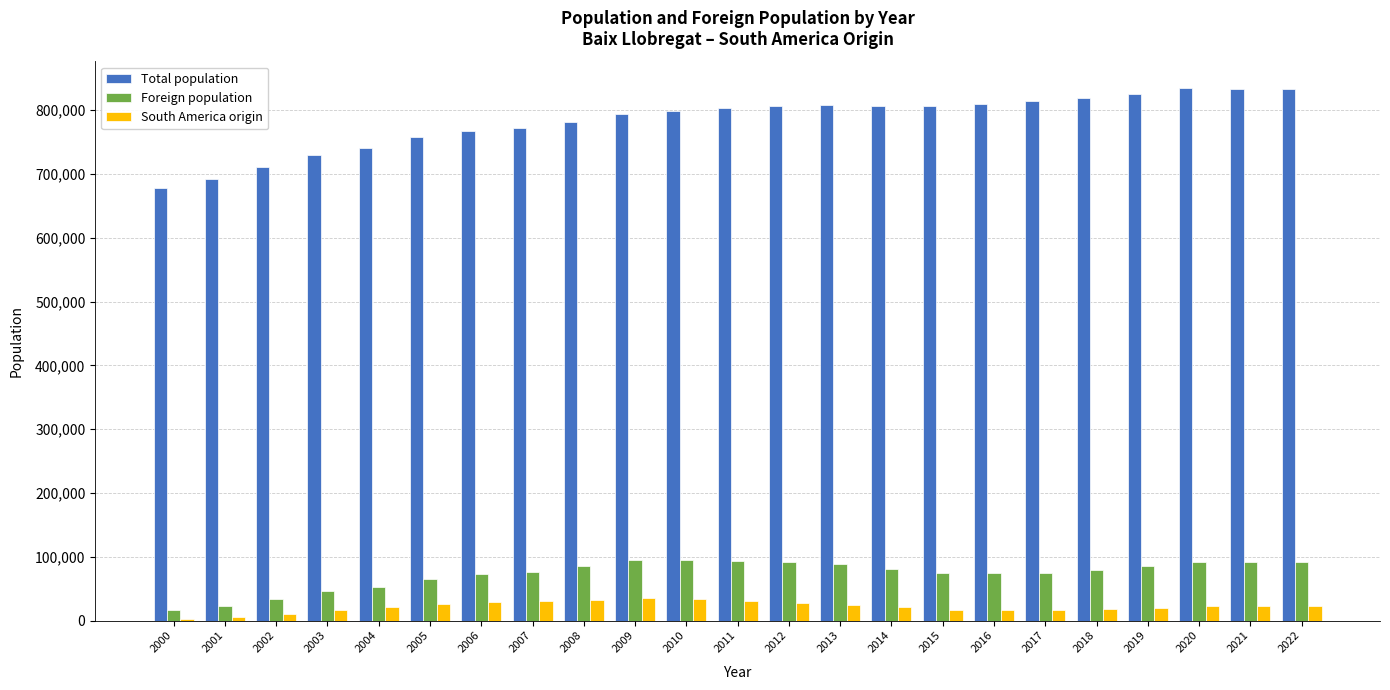

Which series has the largest range (max minus min)?

Total population